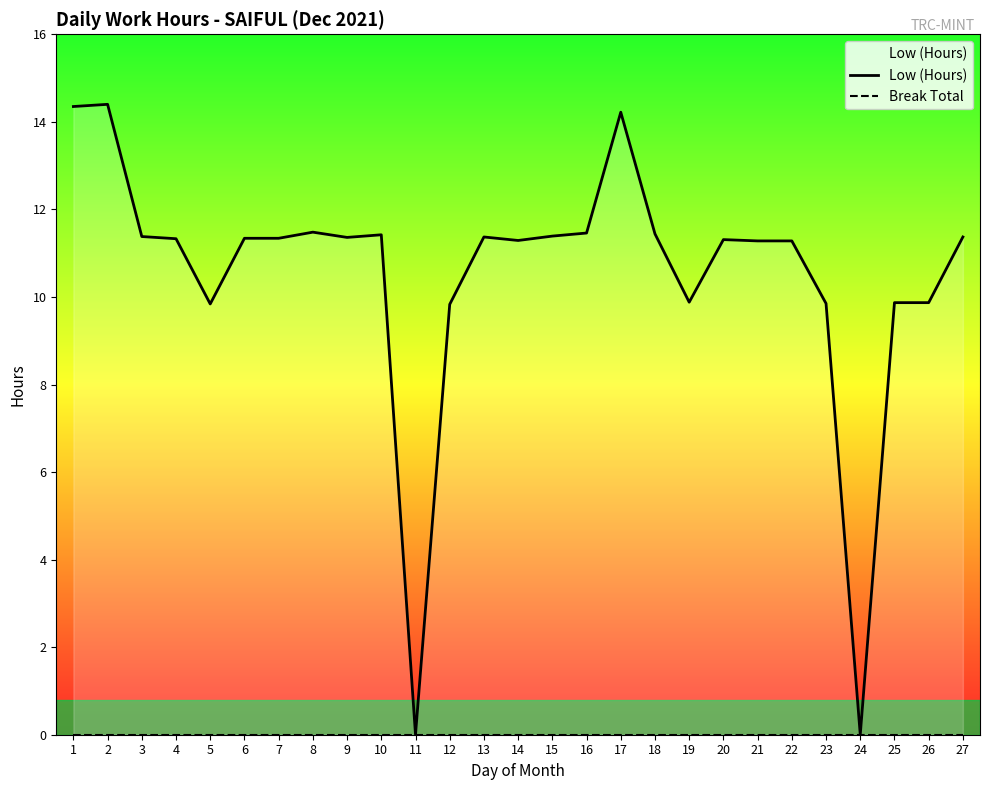

Which series has the widest spread of values?

Low (Hours)